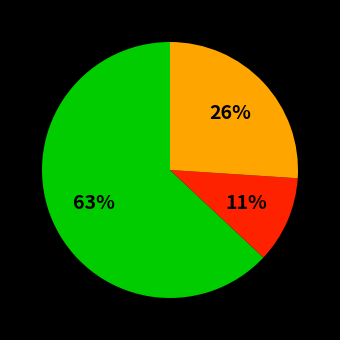

Does any single category account for the majority?

Yes